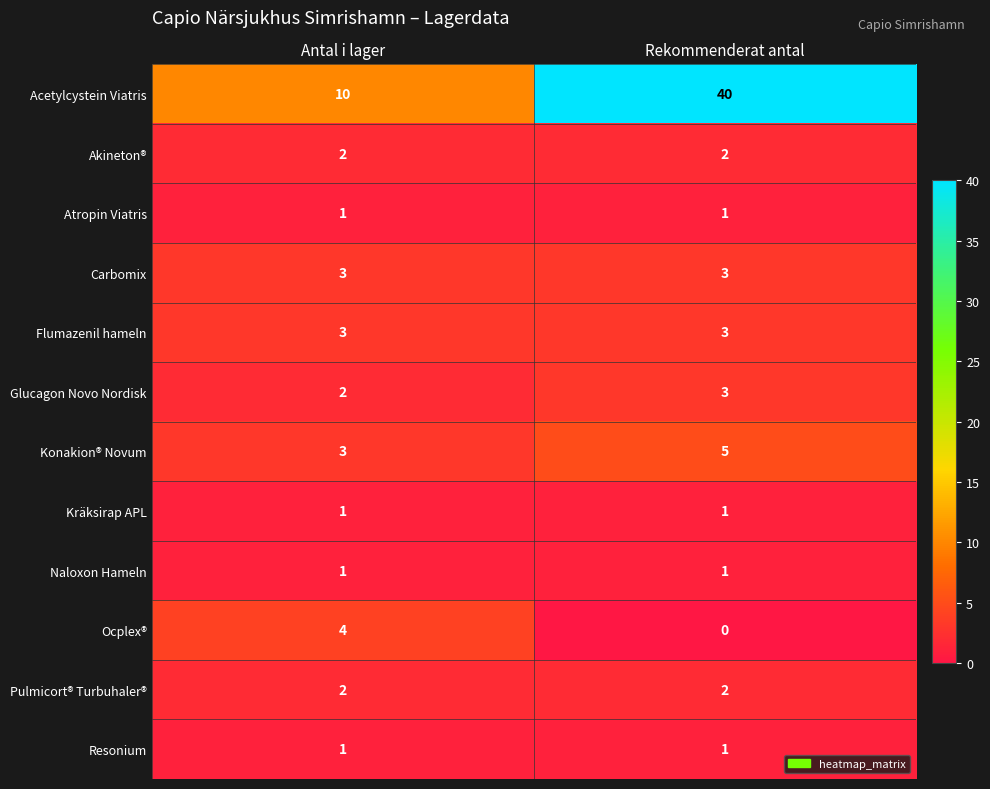

What is the sum of the Ocplex® values at Rekommenderat antal and Antal i lager?

4